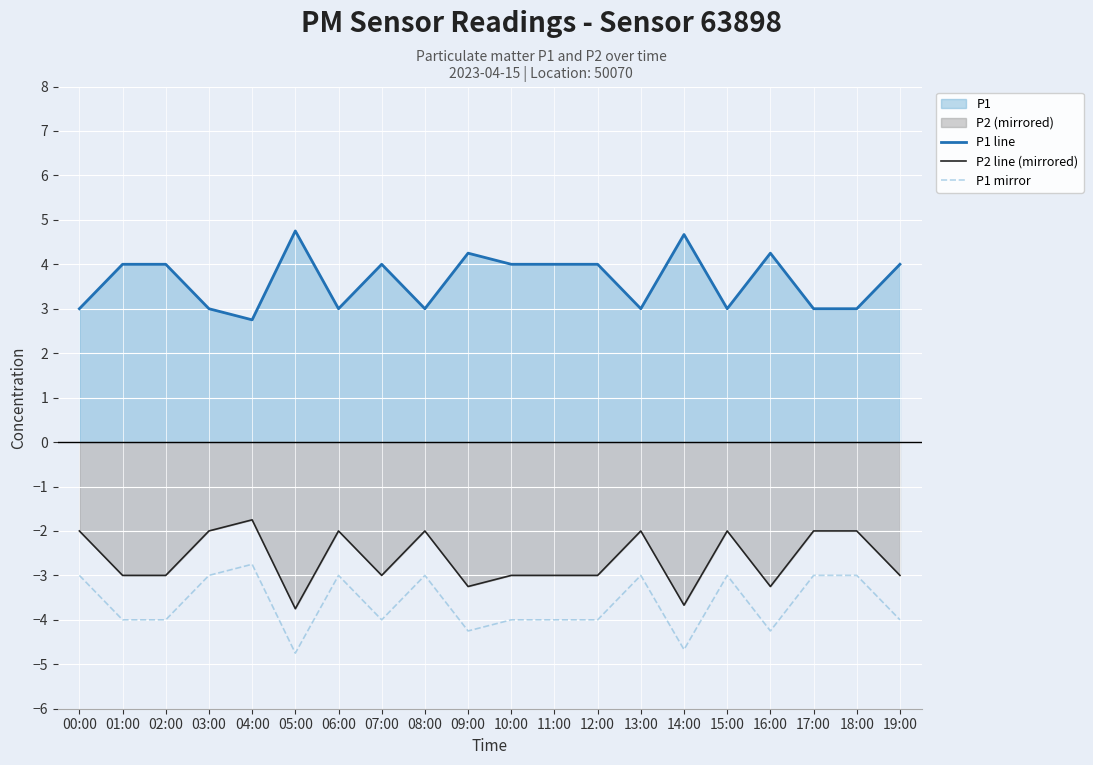

Which category has the lowest value across all series?

05:00